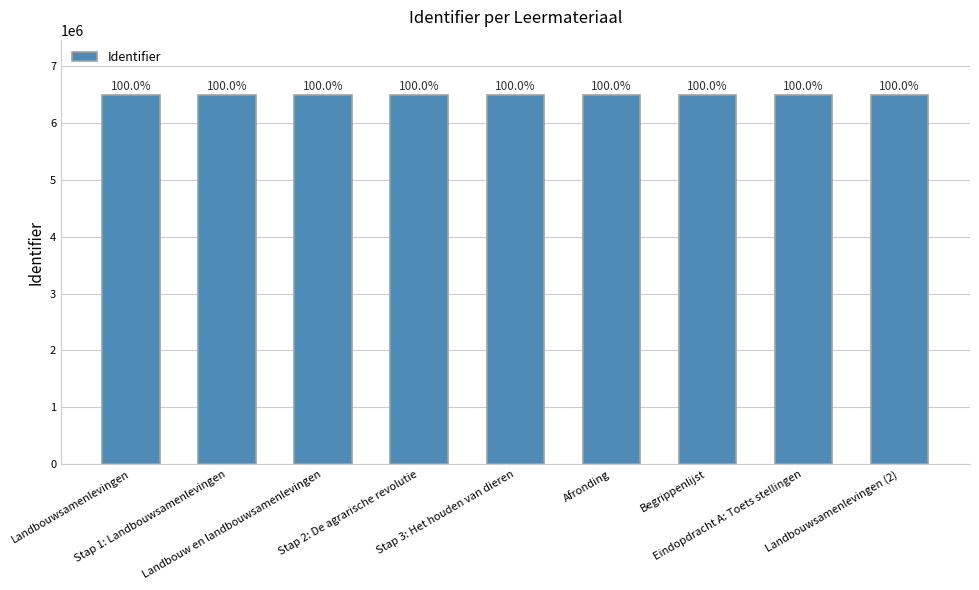

Where does the data first go above 6484415?

Afronding